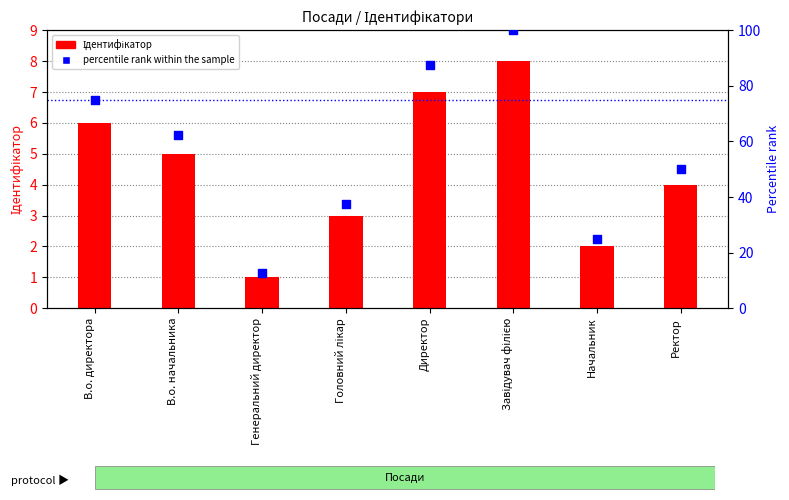

At which category is the sum across all series the highest?

Завідувач філією